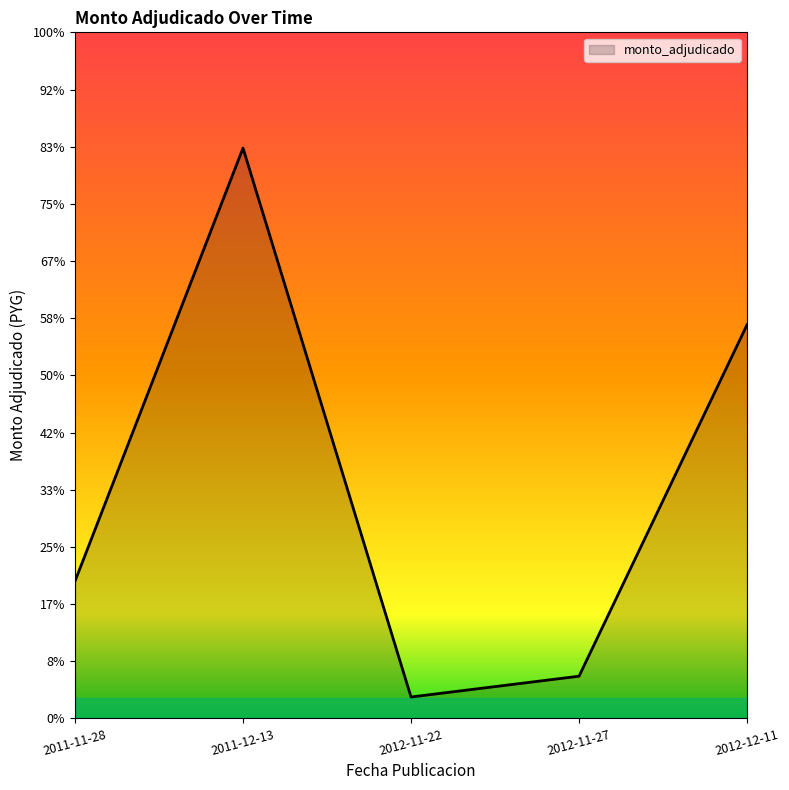

Is this an area chart (filled region under the line)?

Yes